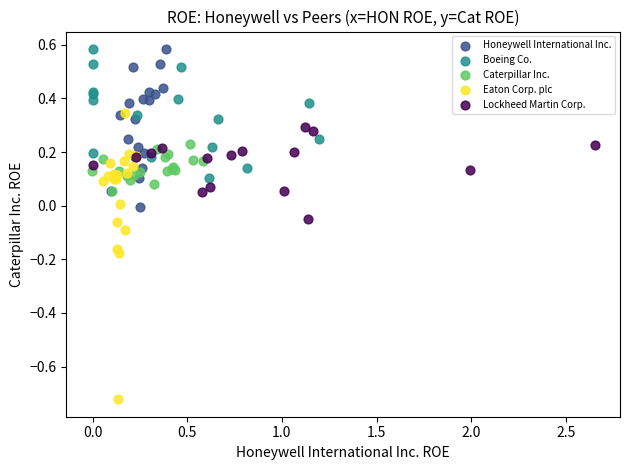

Which series reaches the minimum Y coordinate?

Eaton Corp. plc